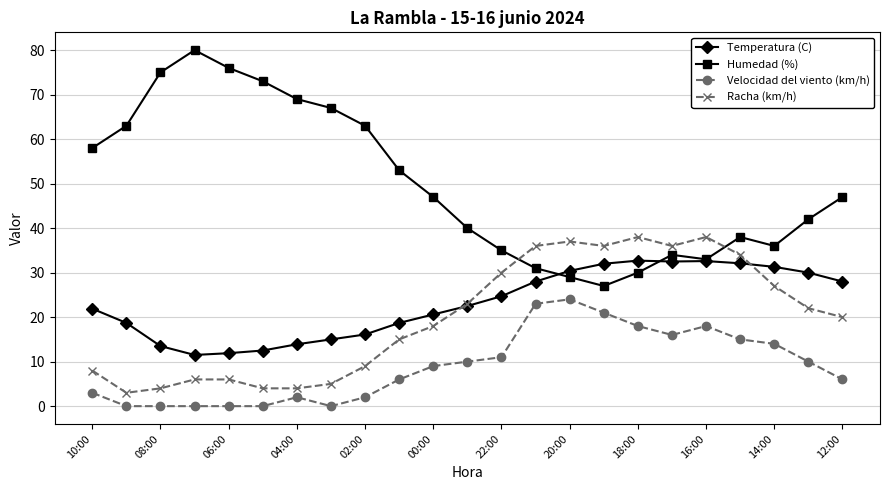

At how many categories does at least one series exceed 70?

4